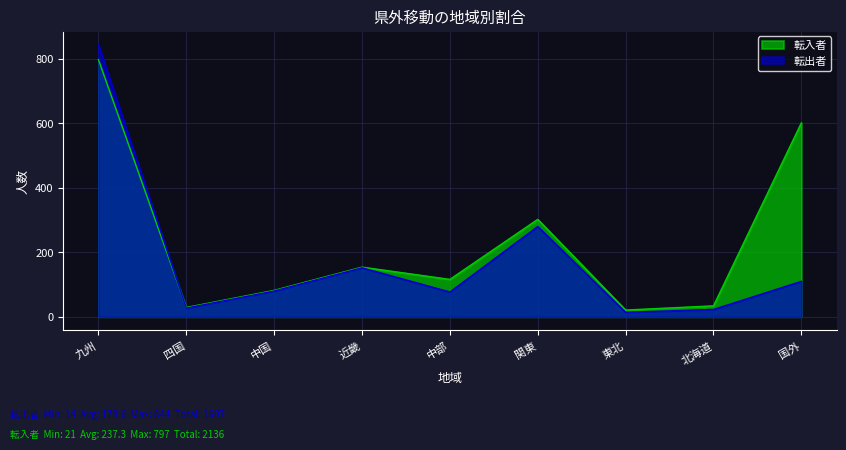

What position from the left is 九州?

1